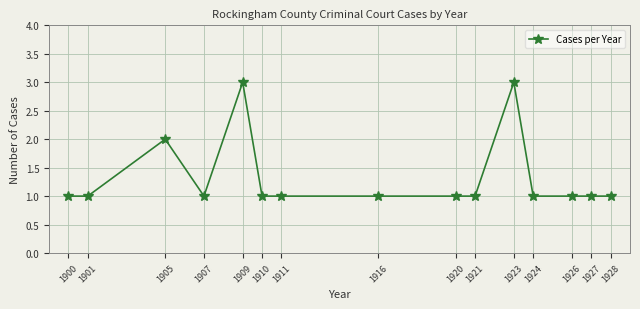

Reading right to left, extract all data points from this chart.

1928=1	1927=1	1926=1	1924=1	1923=3	1921=1	1920=1	1916=1	1911=1	1910=1	1909=3	1907=1	1905=2	1901=1	1900=1